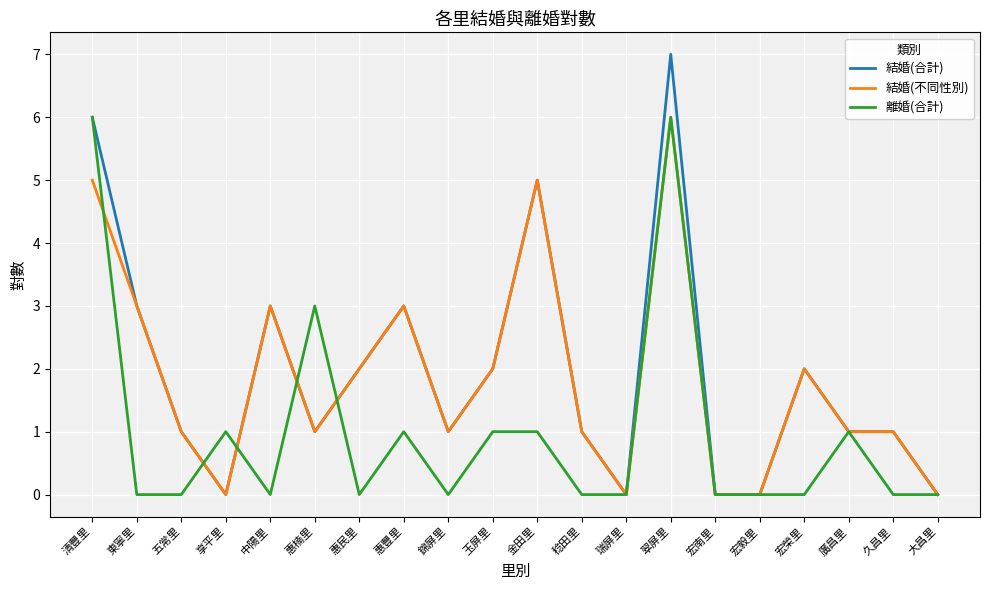

Count the number of data series in this chart.

3